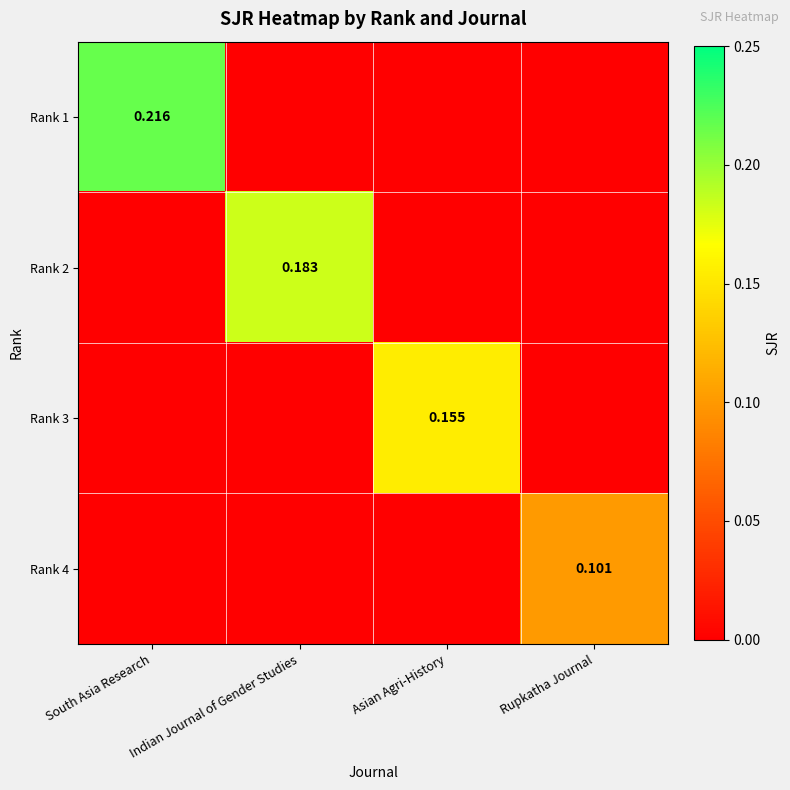

What is the sum of all Rank 1 values?

0.2